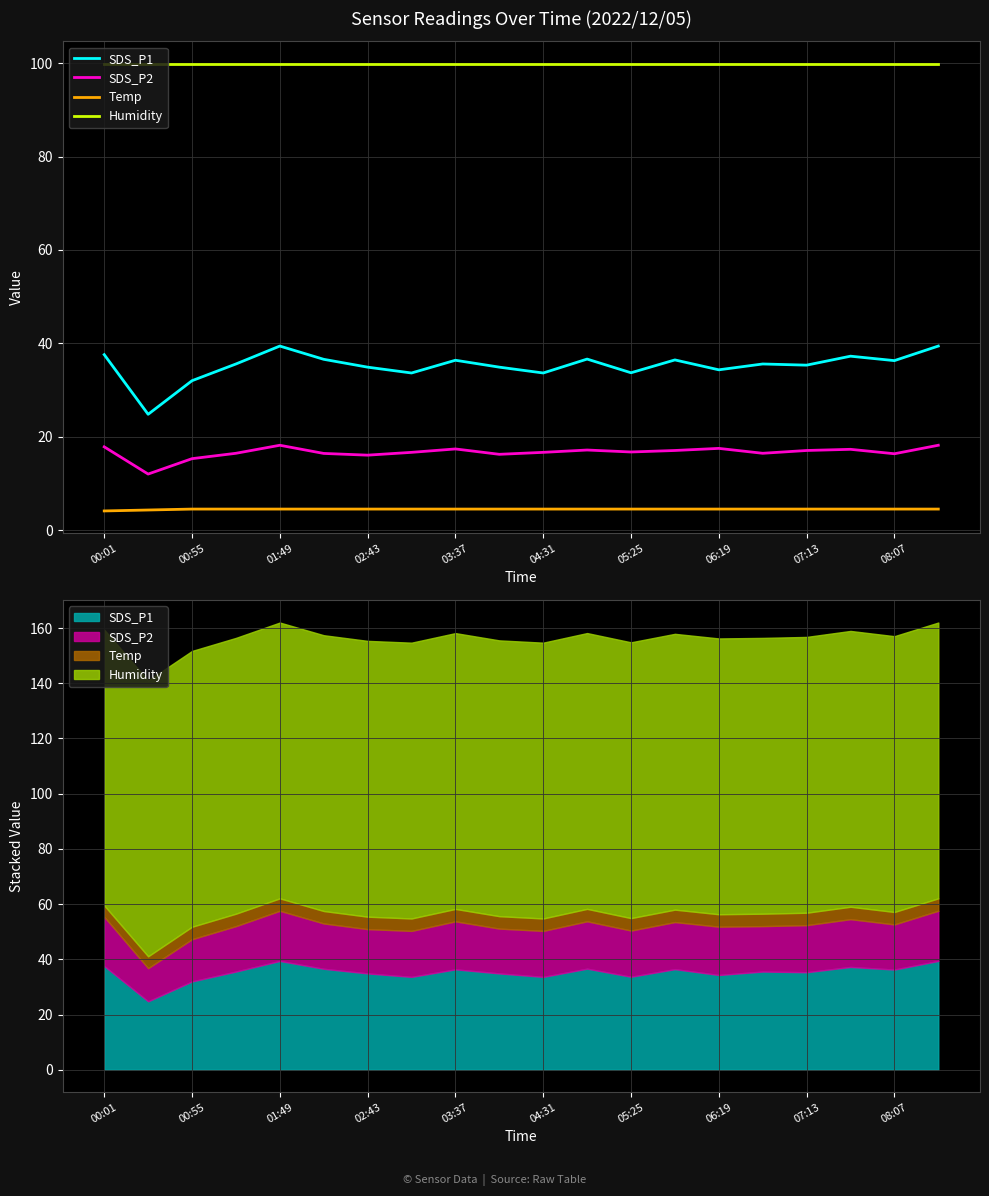

What is the total value across all series at 17?

159.0